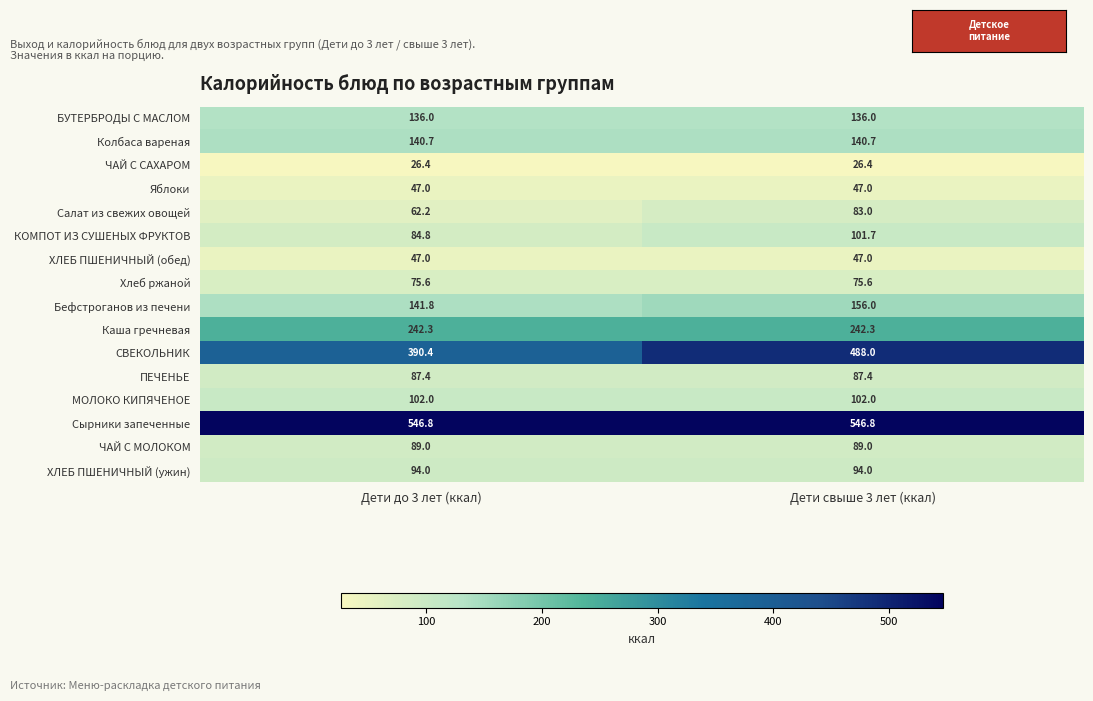

True or false: Колбаса вареная has a value of 85.3 at Дети свыше 3 лет (ккал).

False